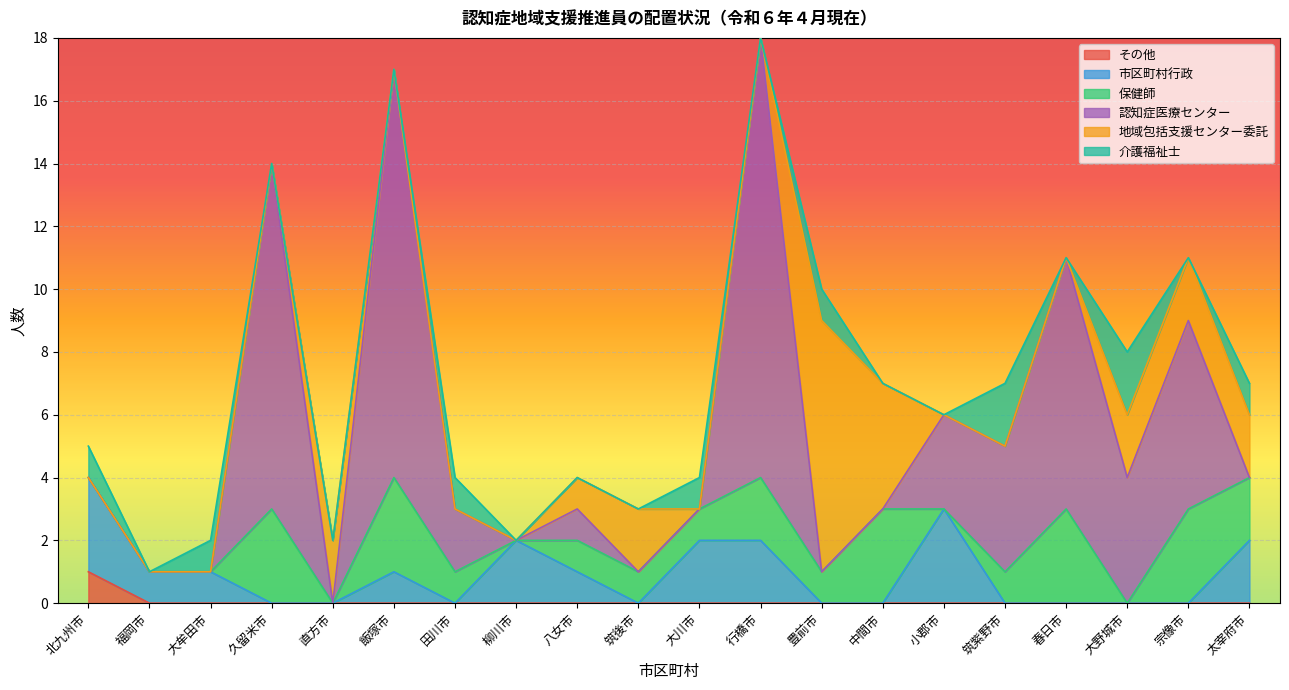

True or false: 市区町村行政 and その他 cross at least once.

False